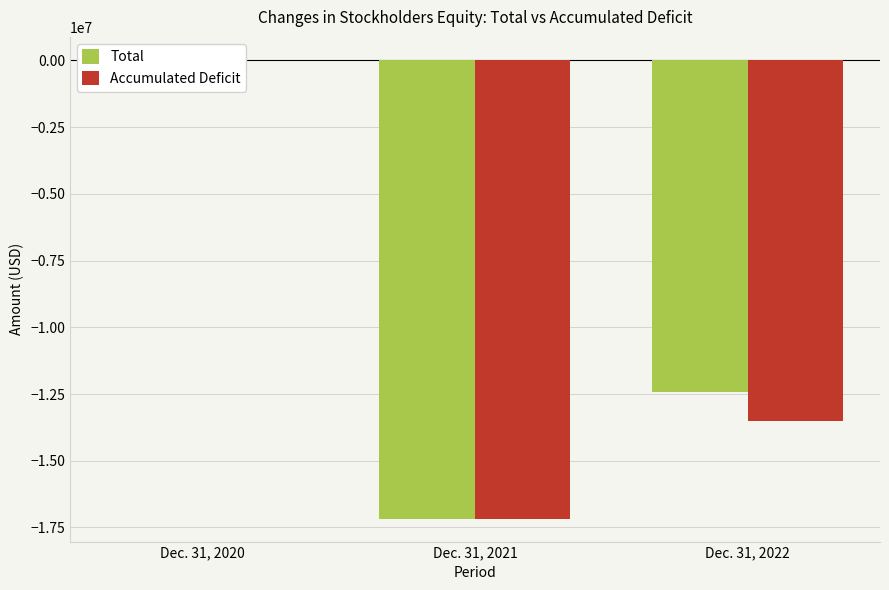

Is the value of Total at Dec. 31, 2020 greater than the value of Accumulated Deficit at Dec. 31, 2021?

Yes